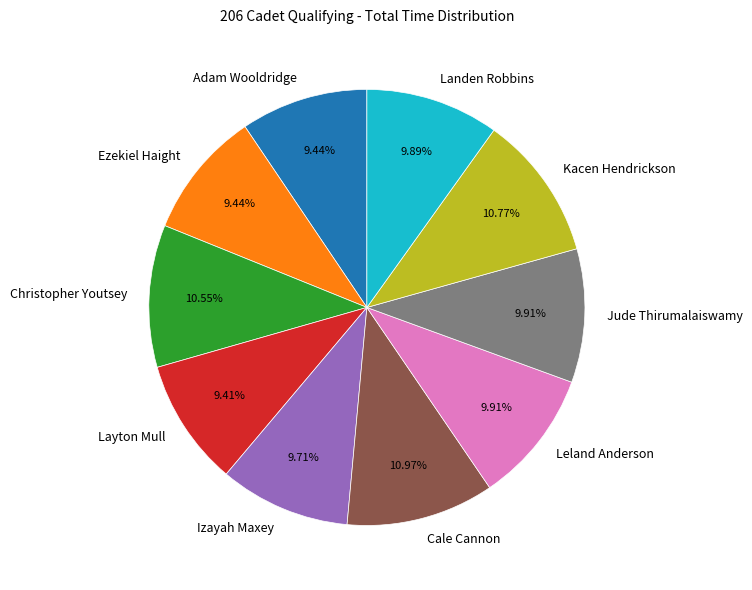

Does Cale Cannon represent more than half of the total?

No